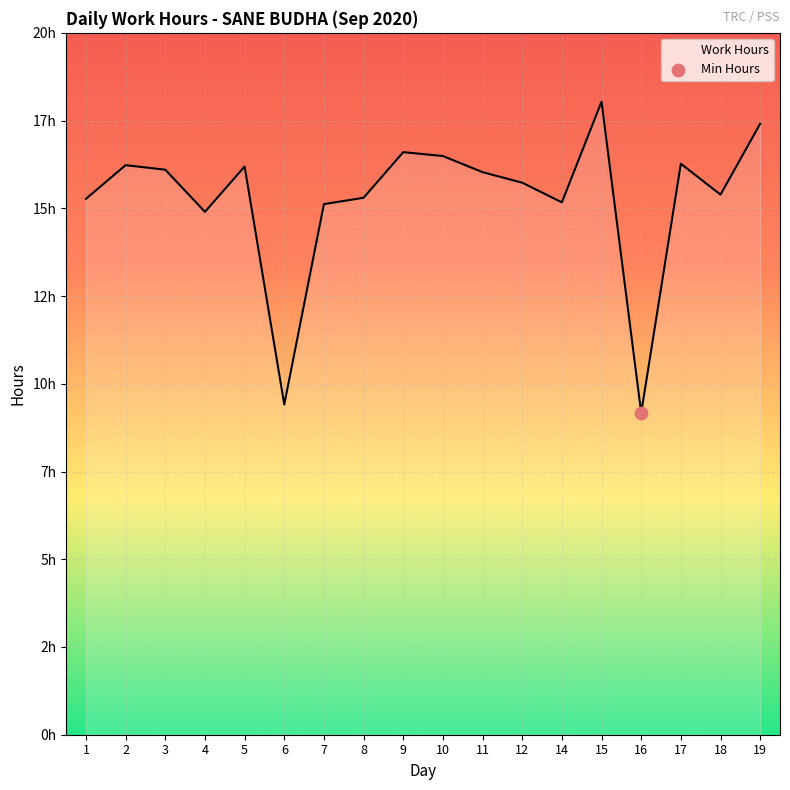

Is this an area chart (filled region under the line)?

Yes